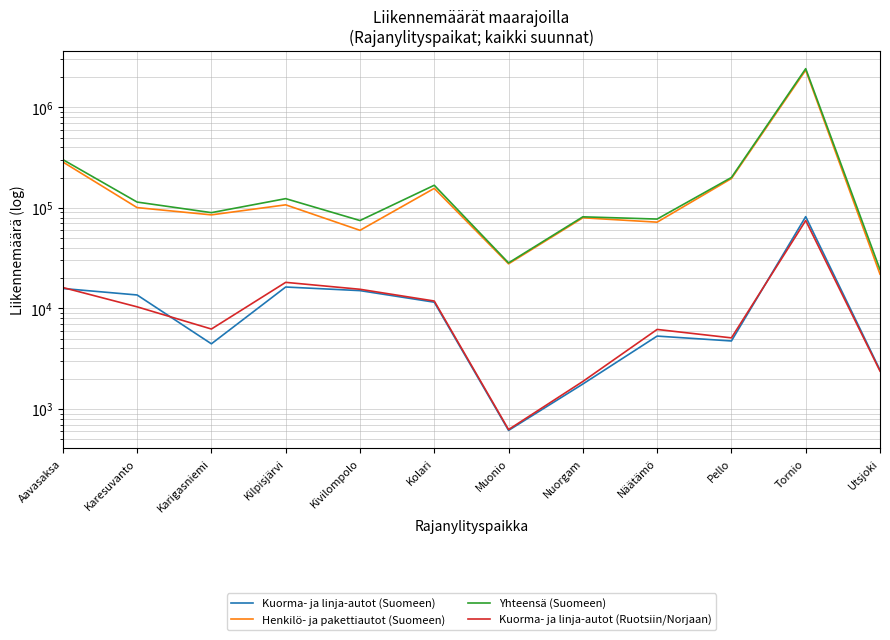

Which category has the highest value across all series?

Tornio